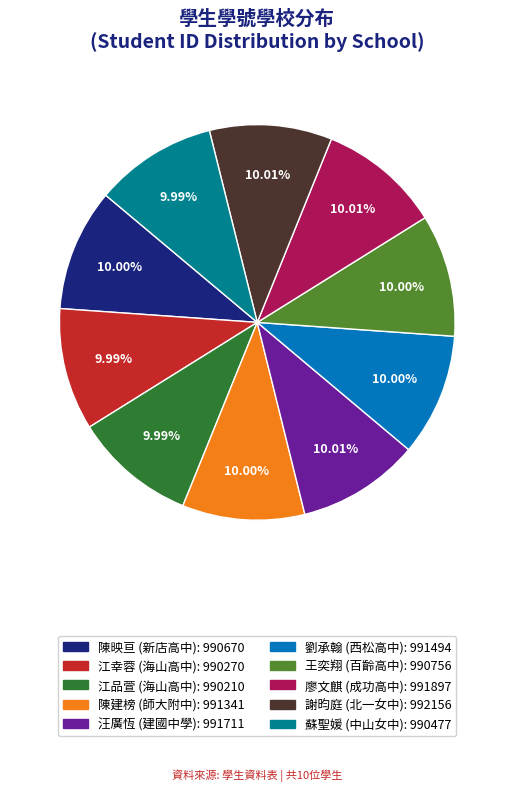

Combined, what portion of the pie is 江品萱 and 劉承翰?

20.0%